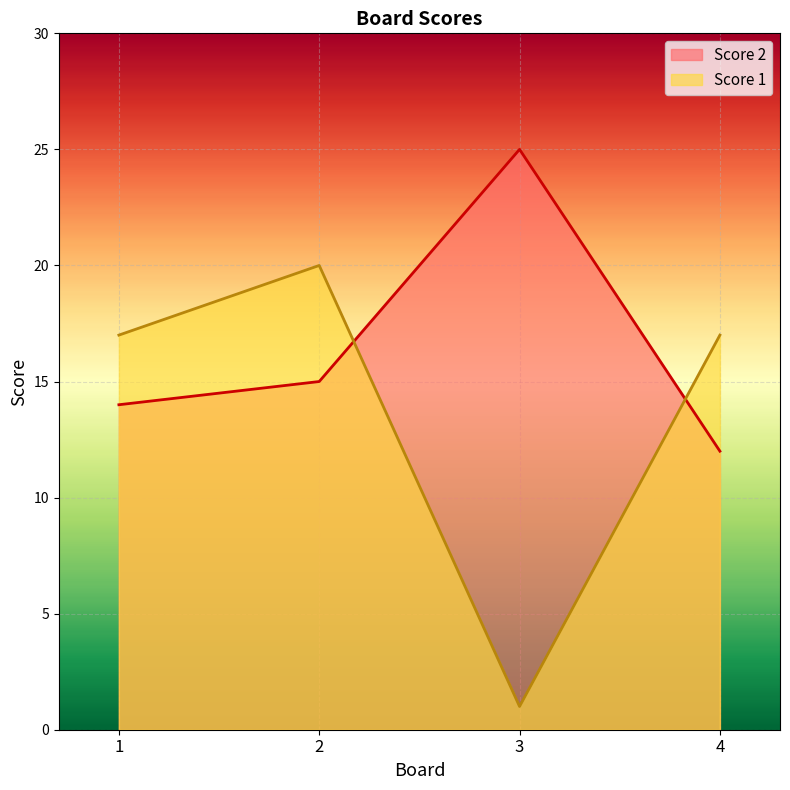

Rank the series by their average value, from lowest to highest.

Score 1, Score 2